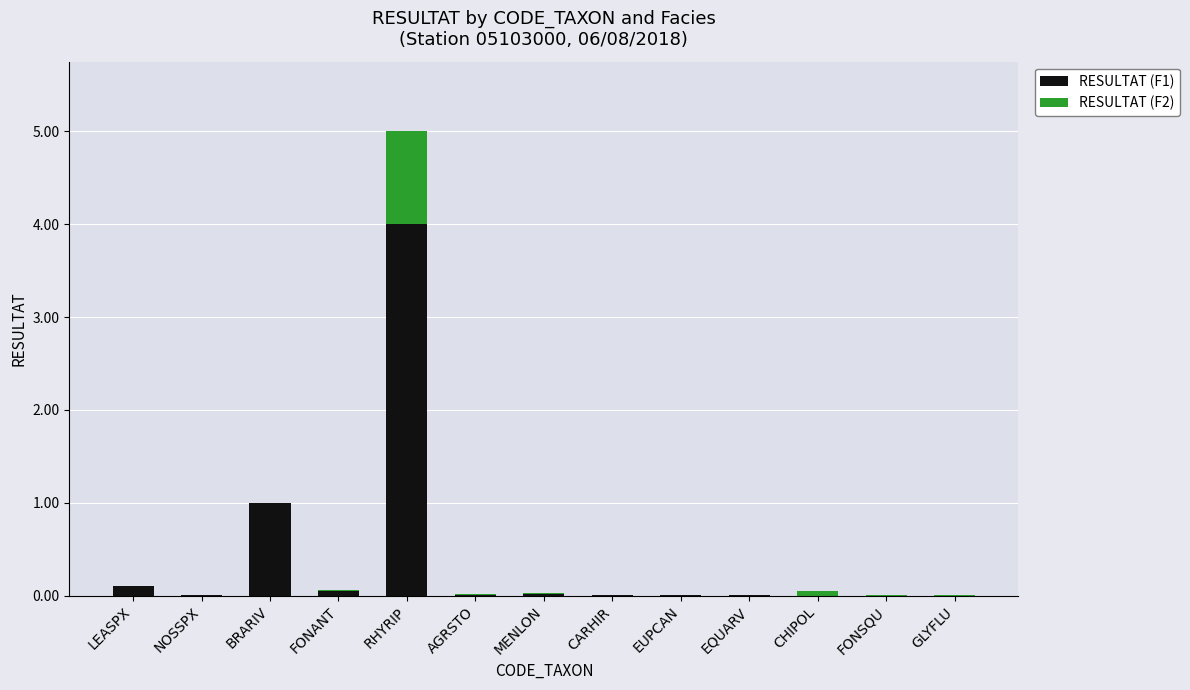

What is the sum of all RESULTAT (F1) values?

5.2